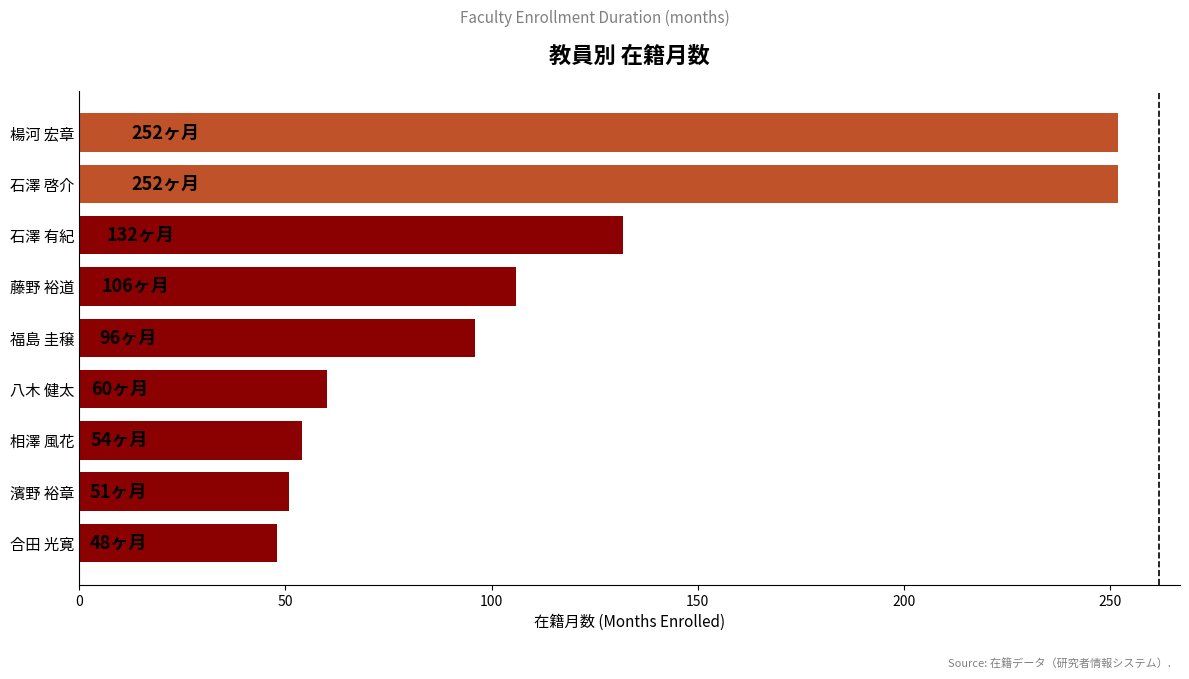

How many values are below 96?

4